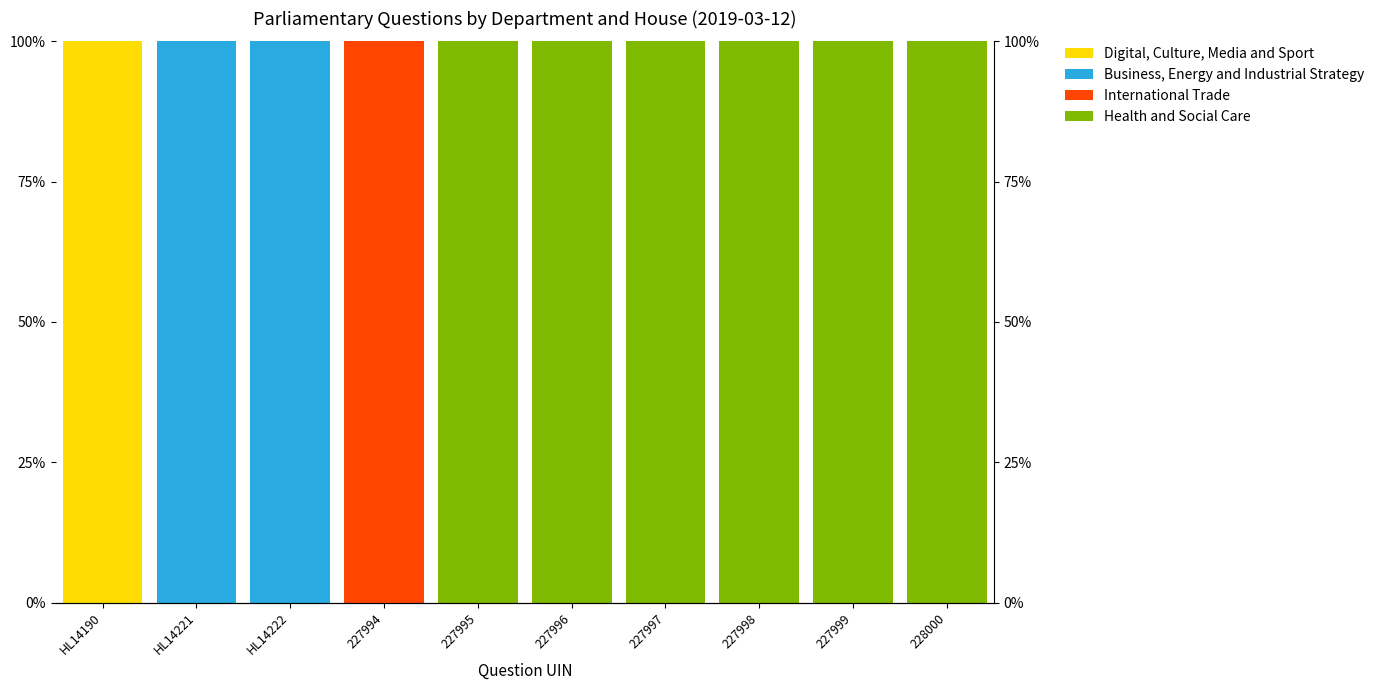

Which category has the lowest value in the International Trade series?

HL14190